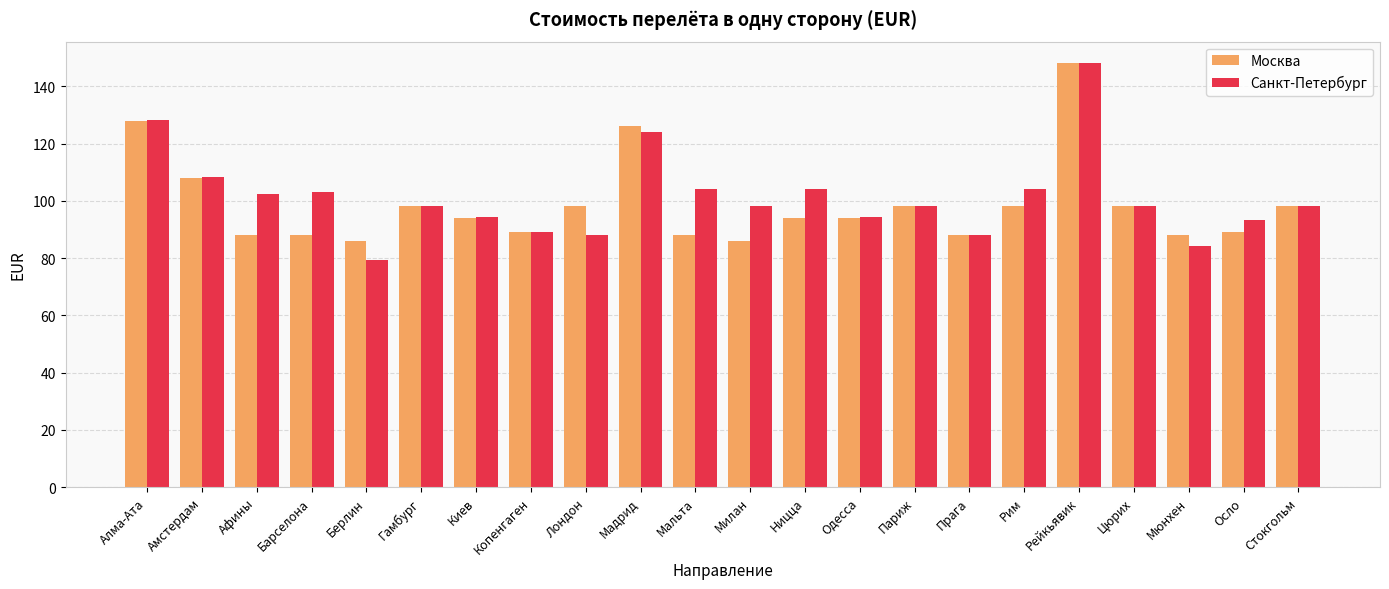

What is the spread (max minus min) of values at Афины?

14.2